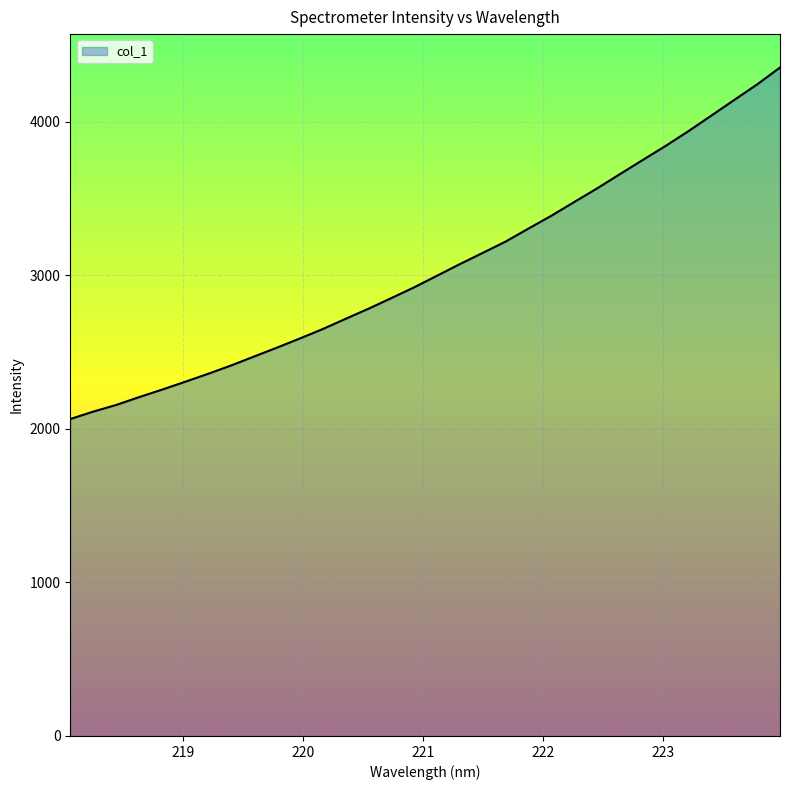

Count the number of categories in the chart.

32